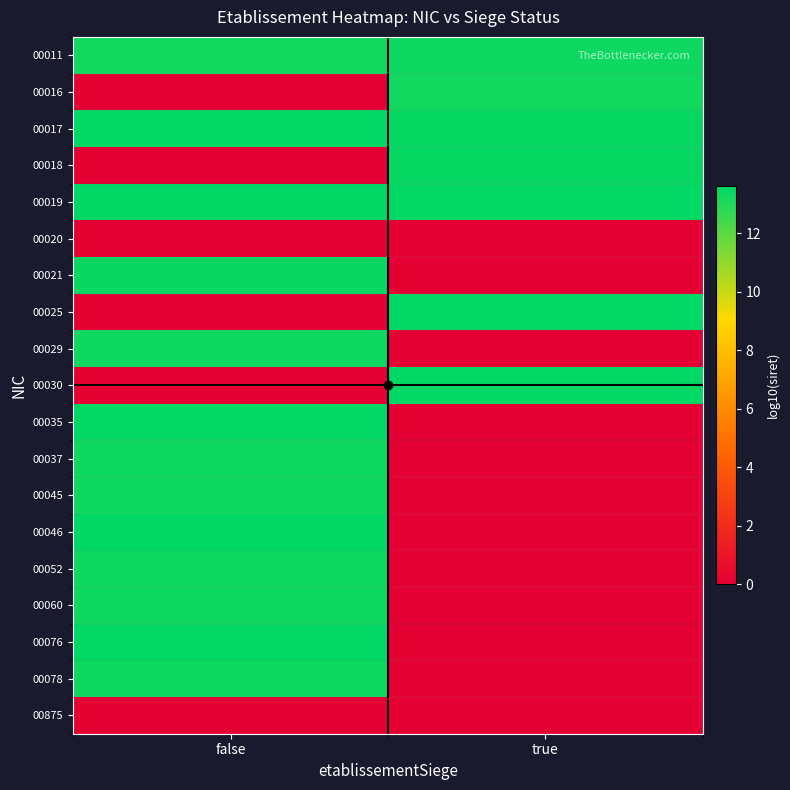

Count the number of data series in this chart.

19